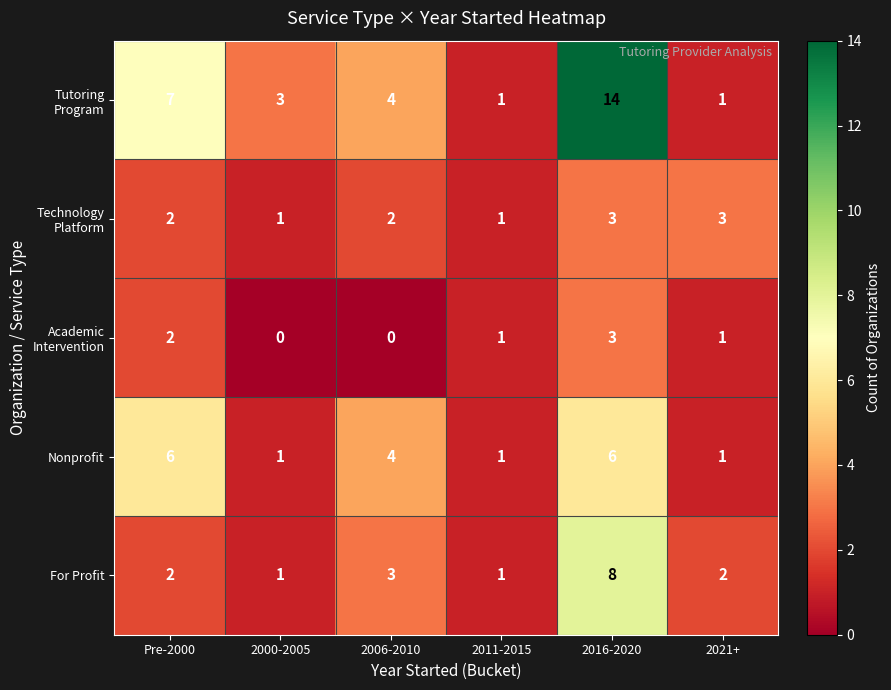

What is the difference between the maximum and minimum values in the Nonprofit series?

5